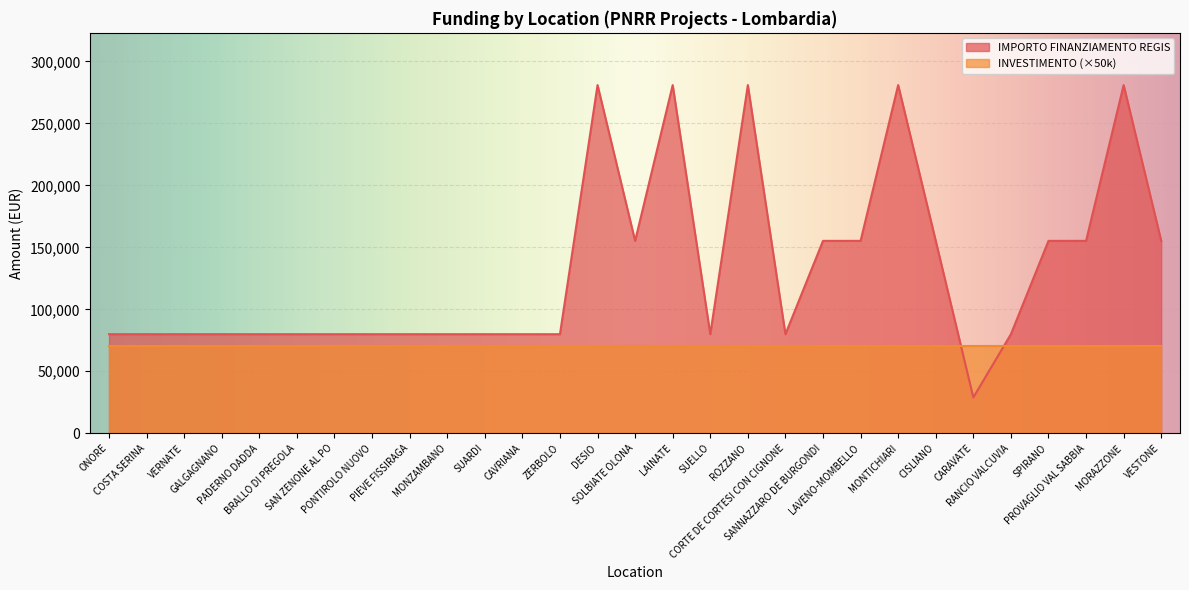

True or false: the data shows 79922 at CORTE DE CORTESI CON CIGNONE.

True